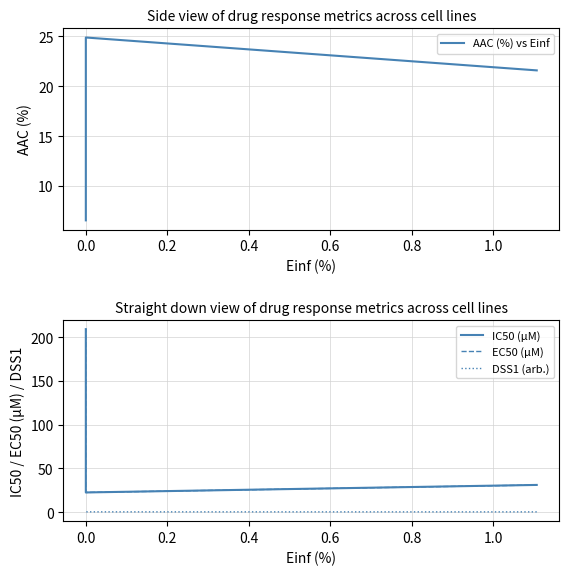

How many series are shown in this chart?

4